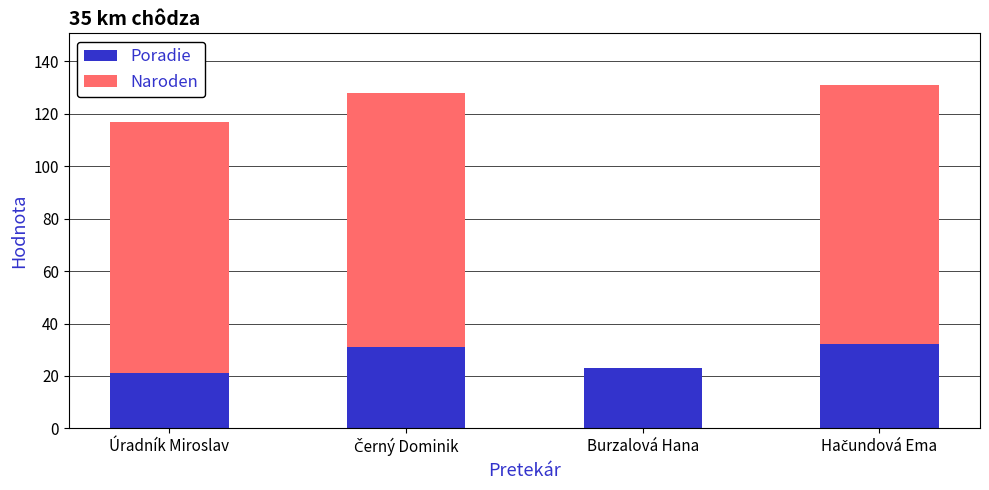

Is it true that Poradie equals 10 at Burzalová Hana?

False